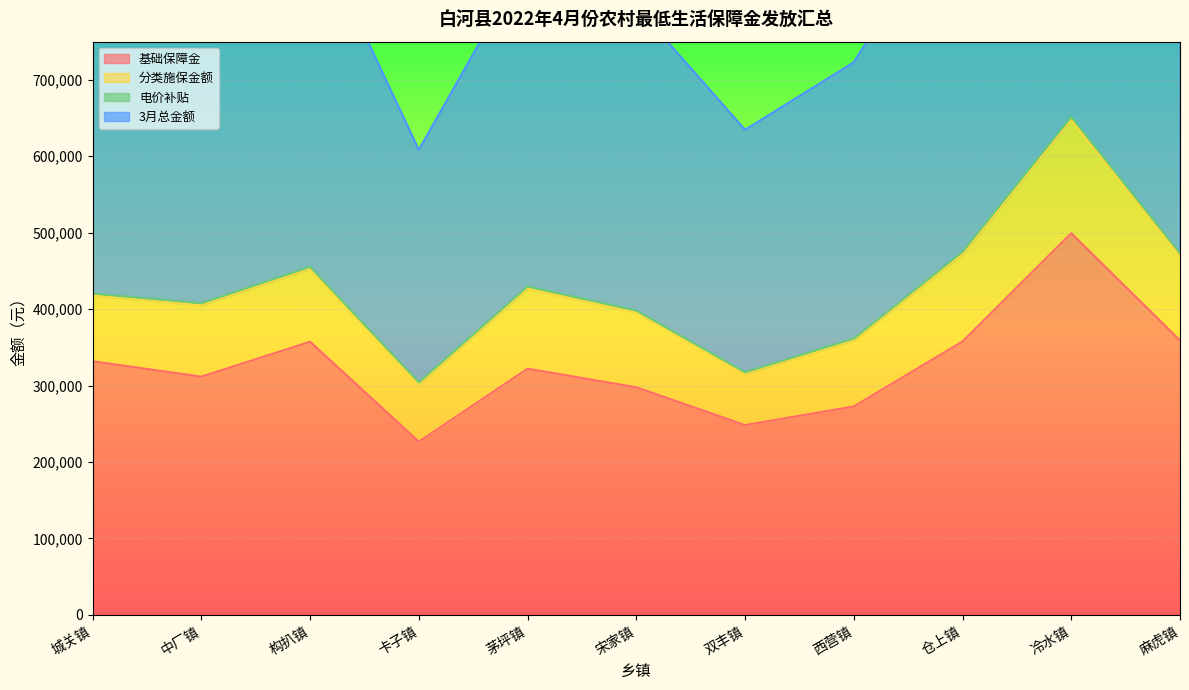

What is the difference between the second highest and minimum values in the 基础保障金 series?

132496